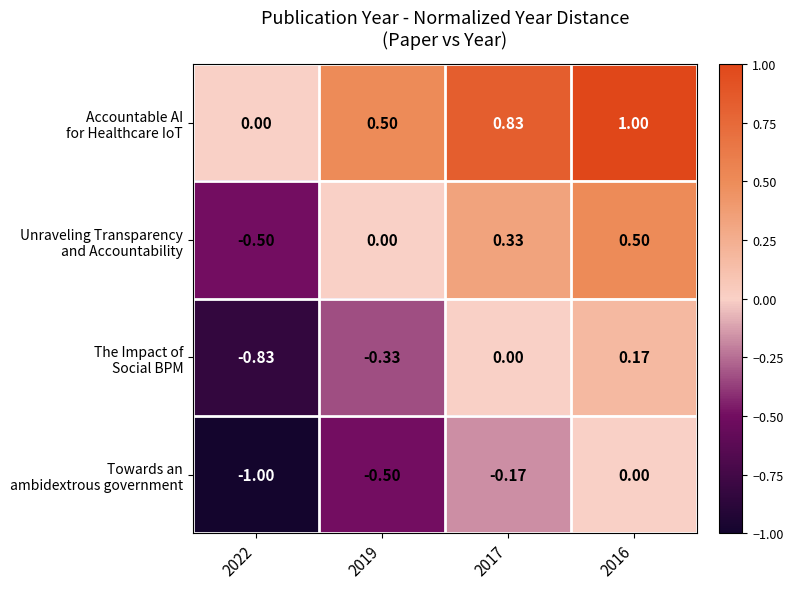

Count the number of data series in this chart.

4